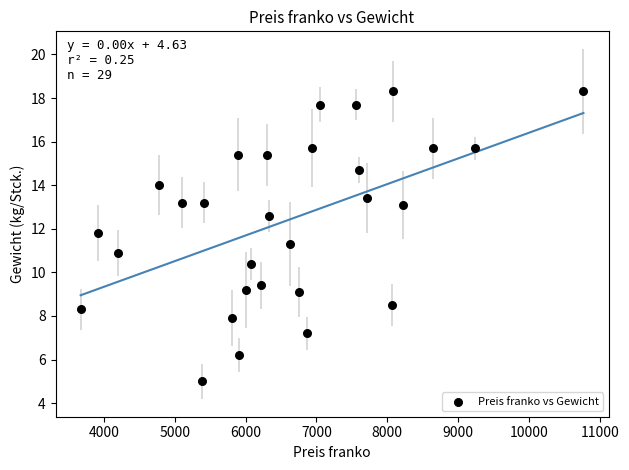

What is the range of X values (max minus min)?

7100.0